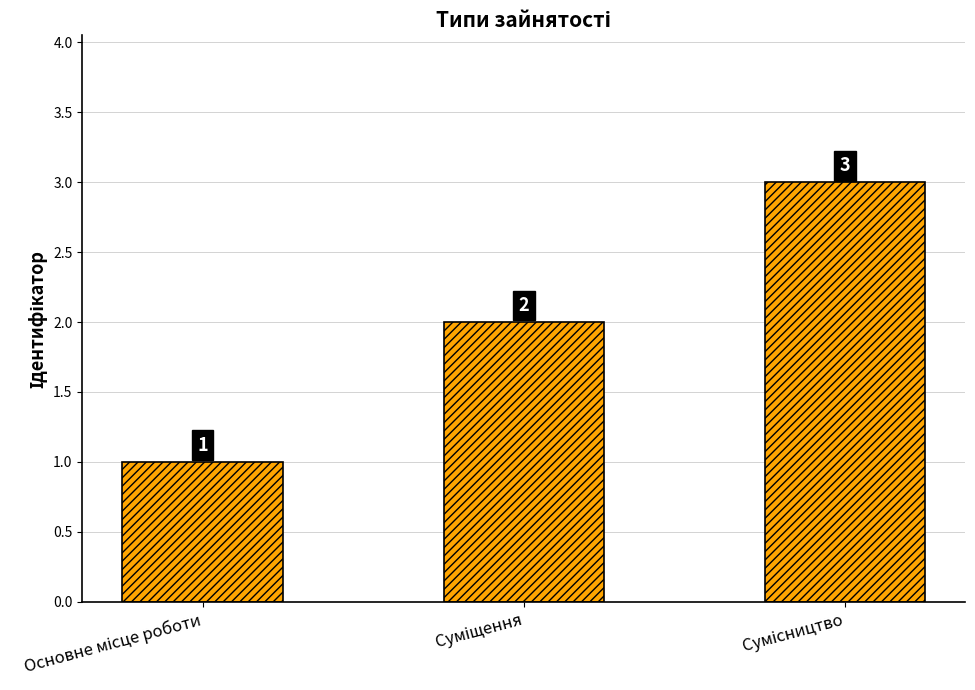

What is the value of the 2nd bar from the left?

2